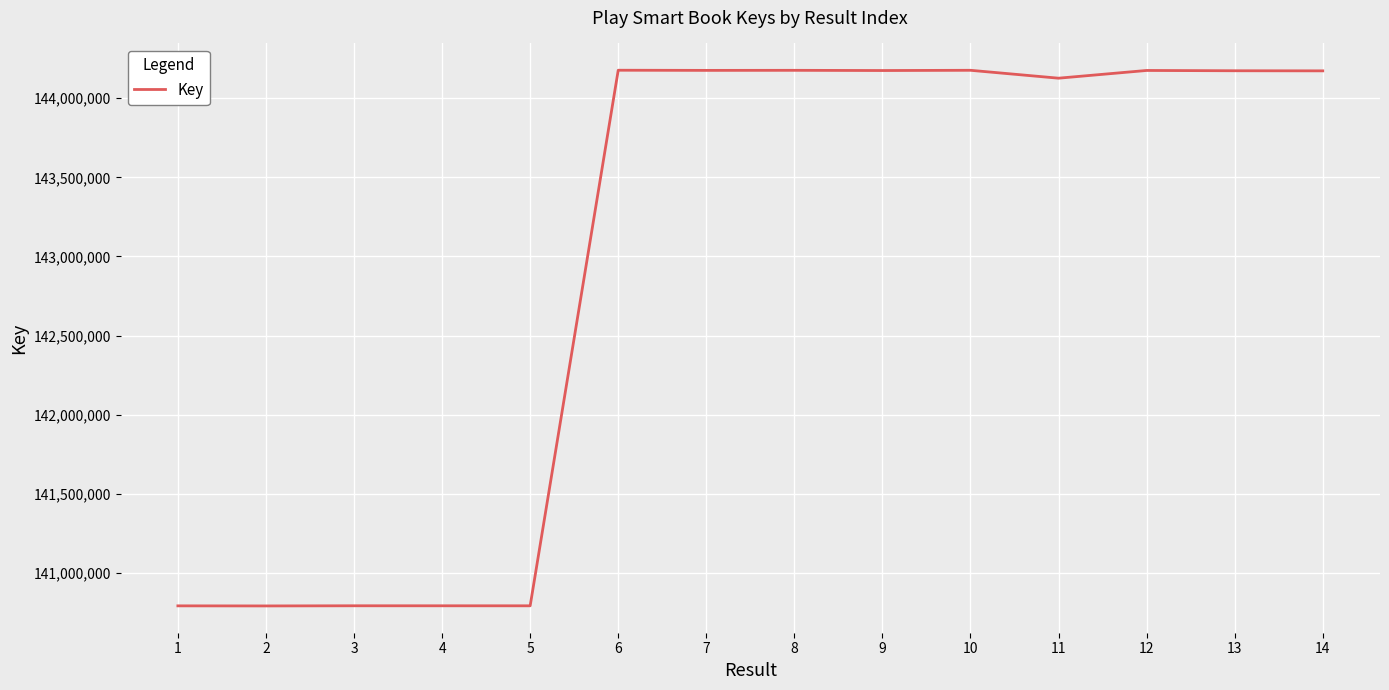

What is the difference between the values at 3 and 9?

3383882